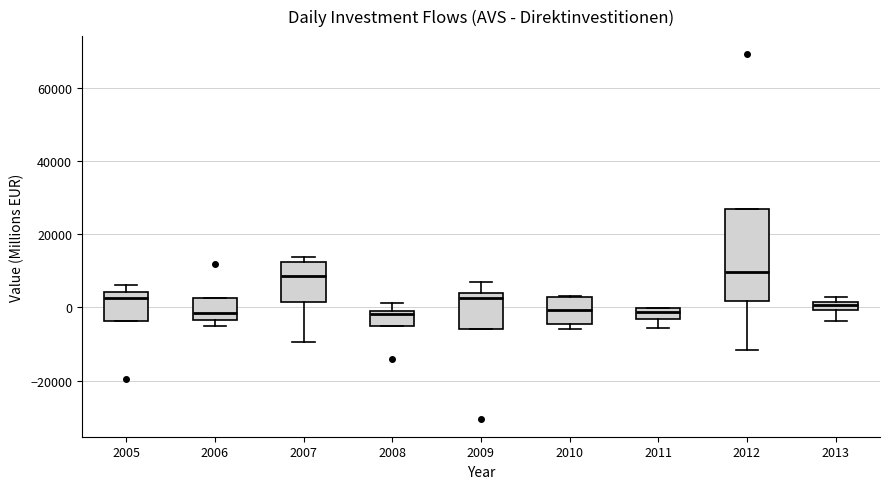

Where does the upper whisker of the box at x = 2008 end on the y-axis? The values are not printed on the chart, so give them approximately, as read against the axis.

2000